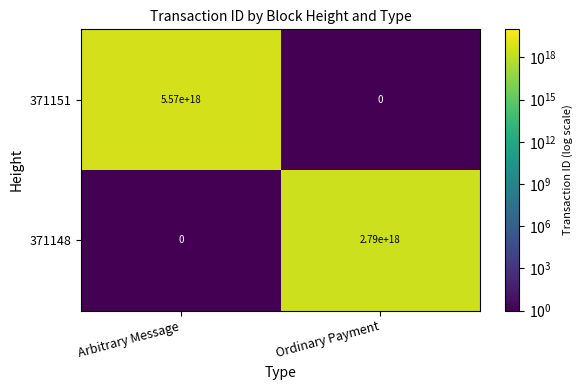

Between Arbitrary Message and Ordinary Payment, which series saw the biggest shift?

371151